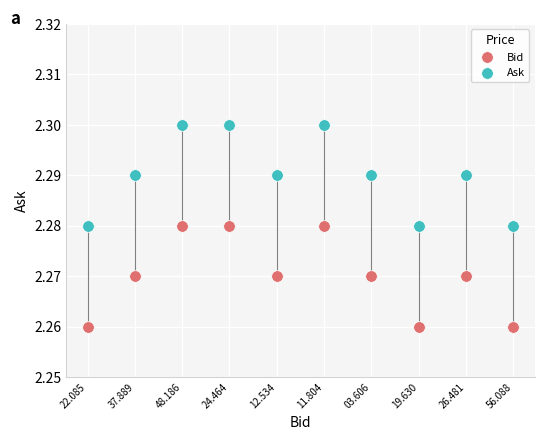

Which series contains the highest Y value?

Ask